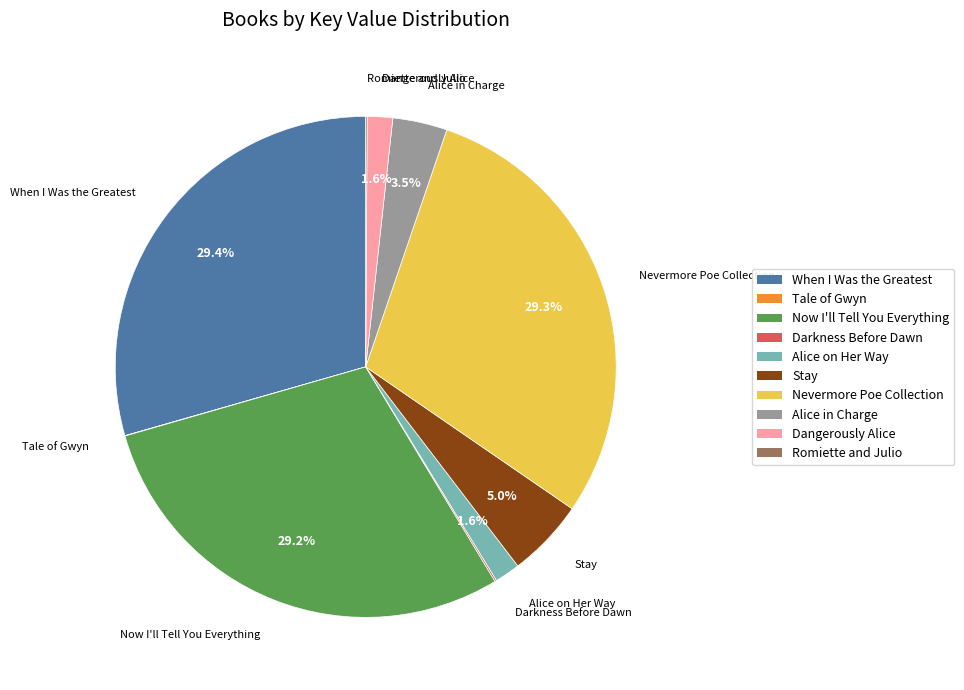

Is there any slice that represents more than half of the pie?

No